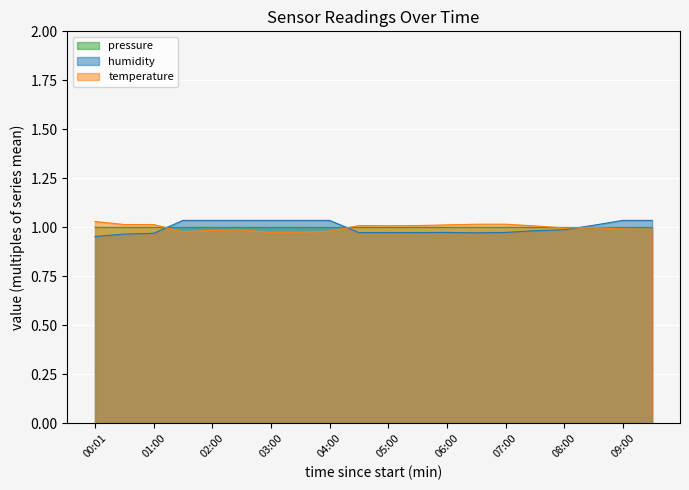

Rank the series at 08:00 from lowest to highest value.

humidity, temperature, pressure